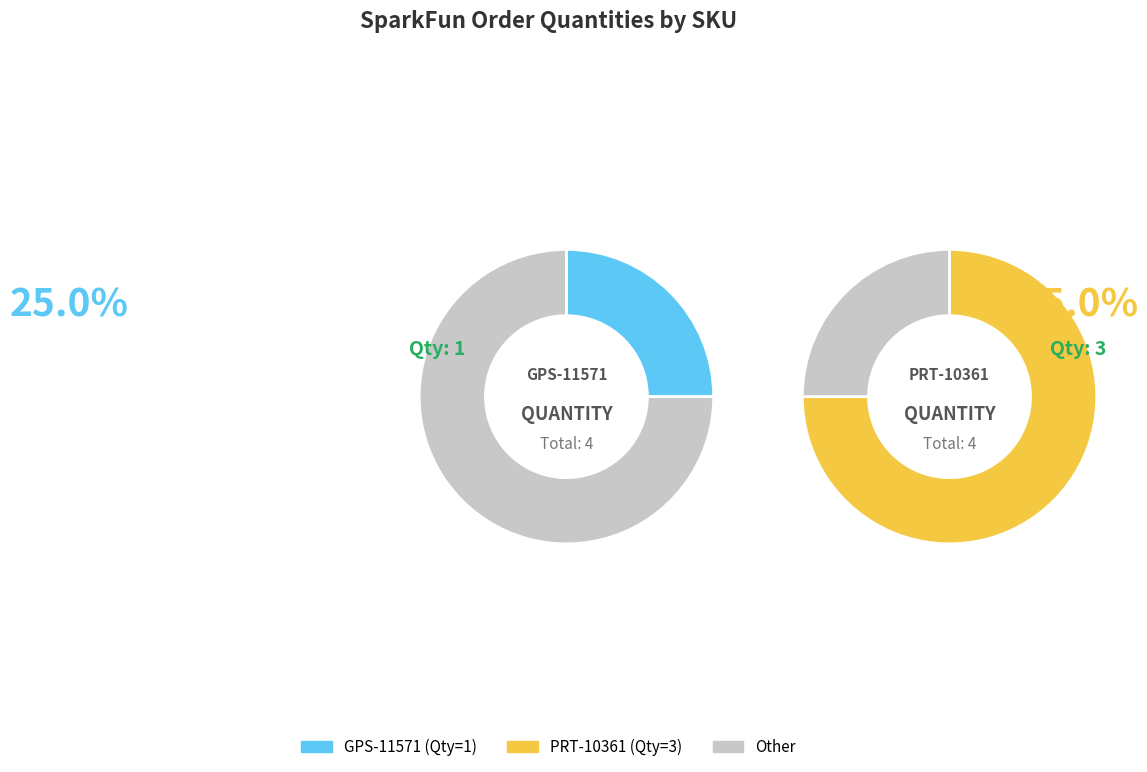

True or false: PRT-10361 accounts for 75% of the total.

True